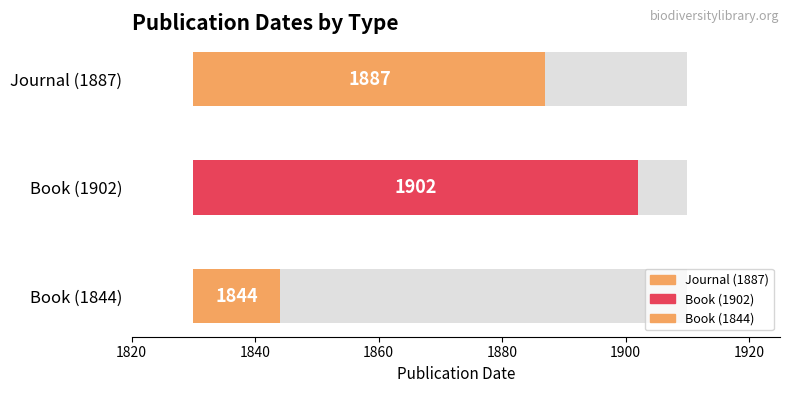

What is the value of the 3rd bar from the left?

1844